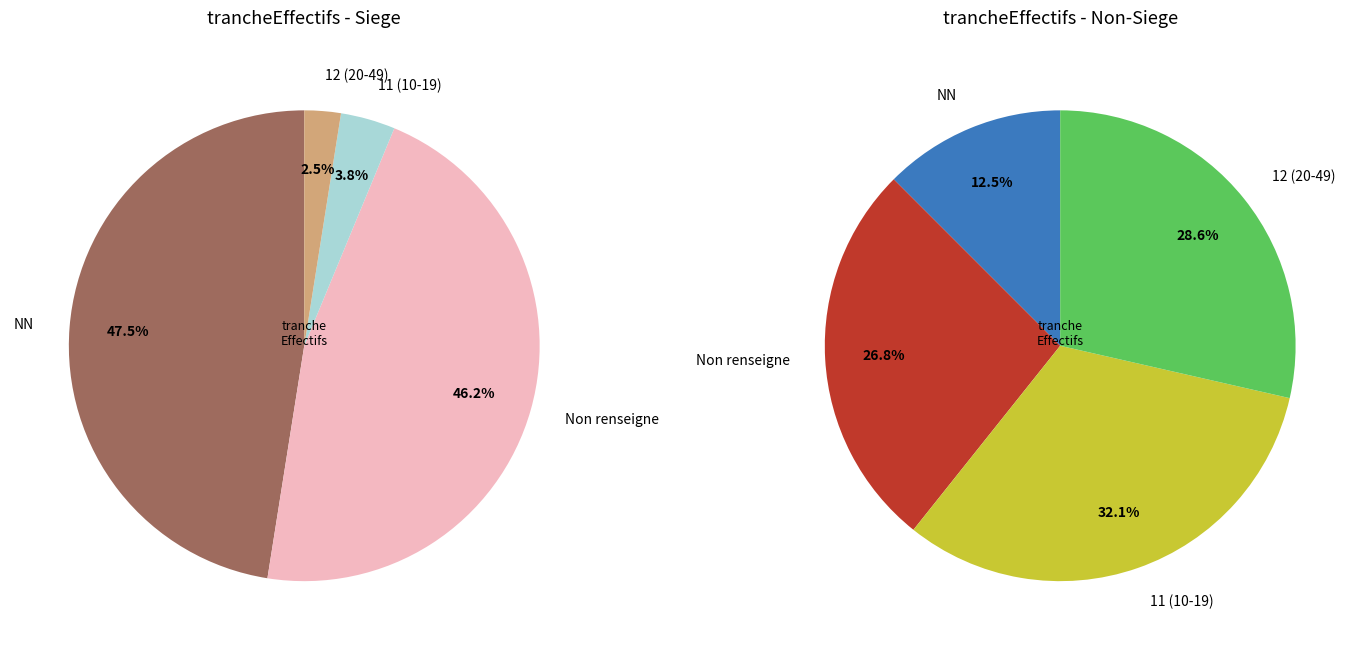

What is the largest slice in the pie chart?

NN